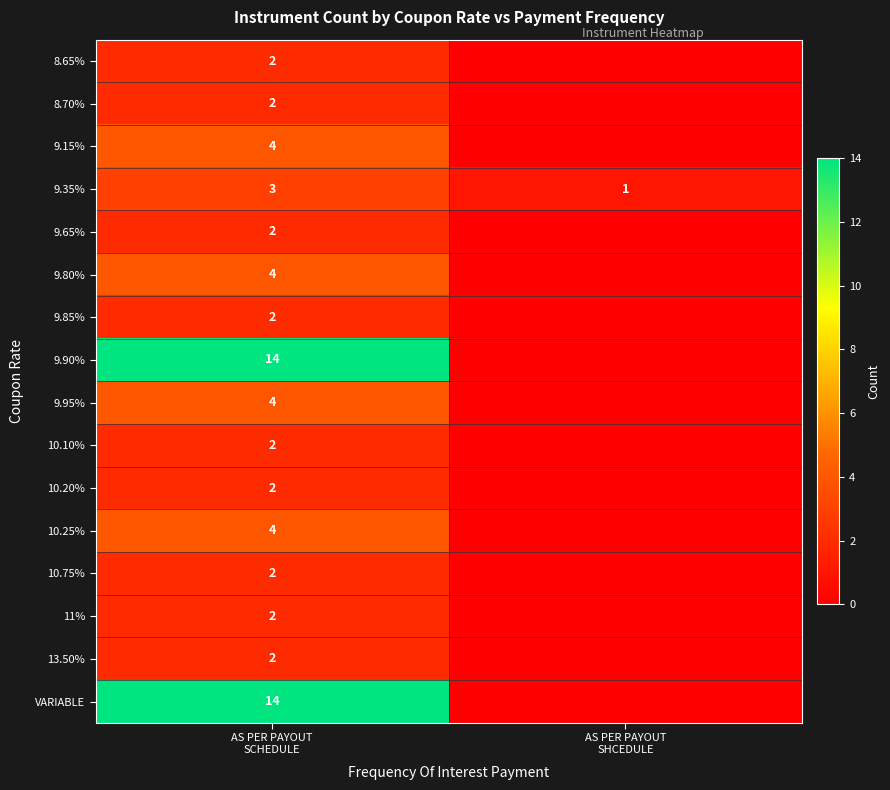

How many 9.35% values are between 1 and 3?

2